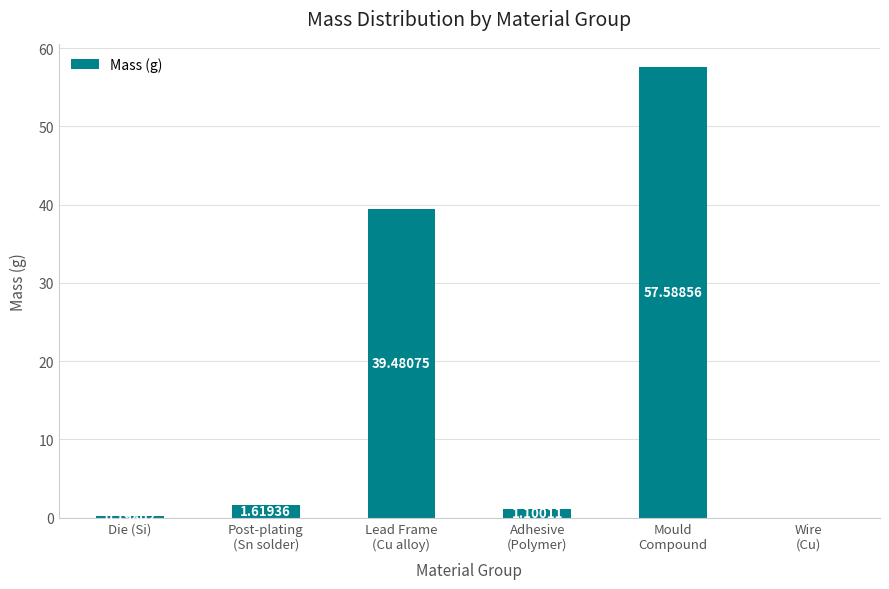

Which has a higher value, Lead Frame
(Cu alloy) or Post-plating
(Sn solder)?

Lead Frame
(Cu alloy)